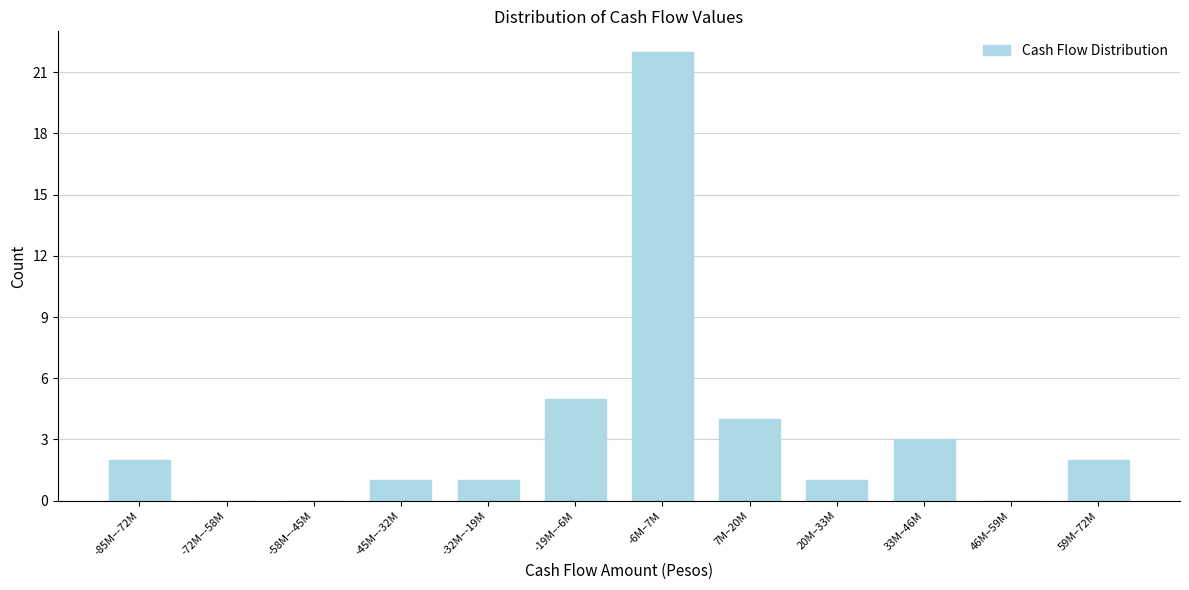

Reading left to right, extract all data points from this chart.

-85M–-72M=2	-72M–-58M=0	-58M–-45M=0	-45M–-32M=1	-32M–-19M=1	-19M–-6M=5	-6M–7M=22	7M–20M=4	20M–33M=1	33M–46M=3	46M–59M=0	59M–72M=2